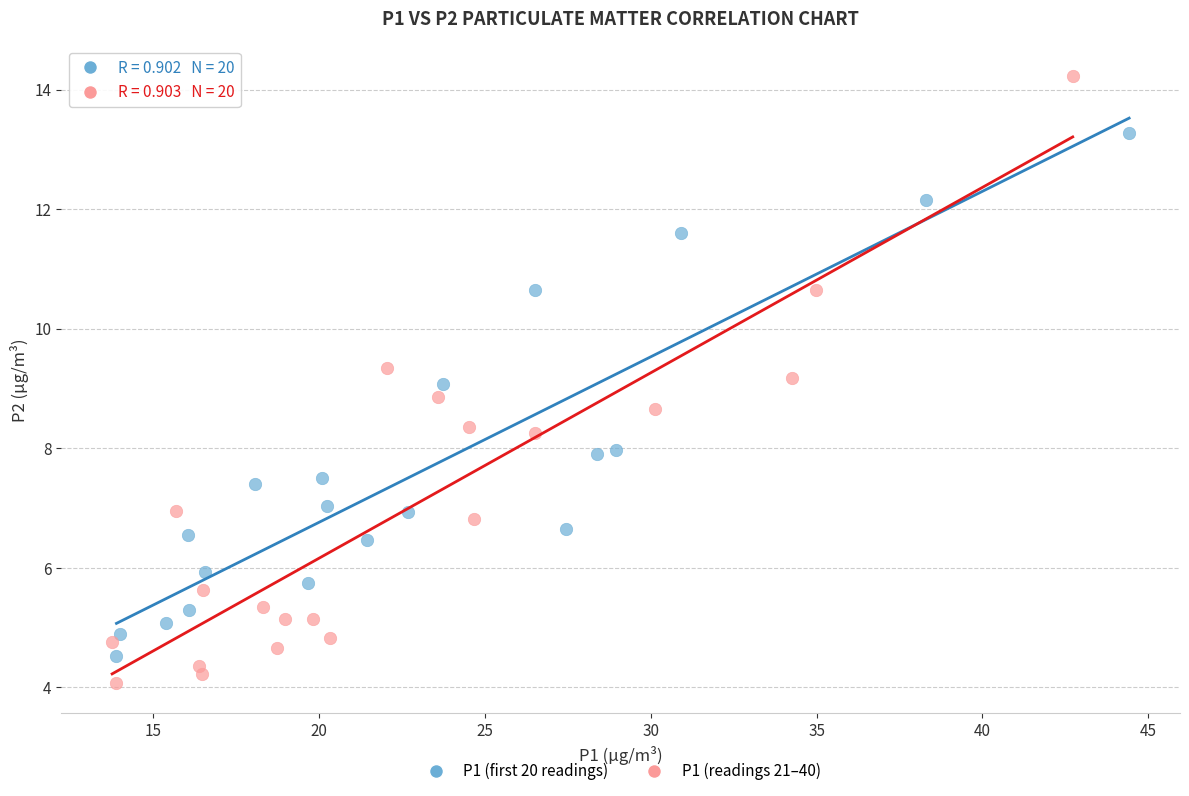

What are all the series names shown in the legend?

P1 (first 20 readings), P1 (readings 21–40)